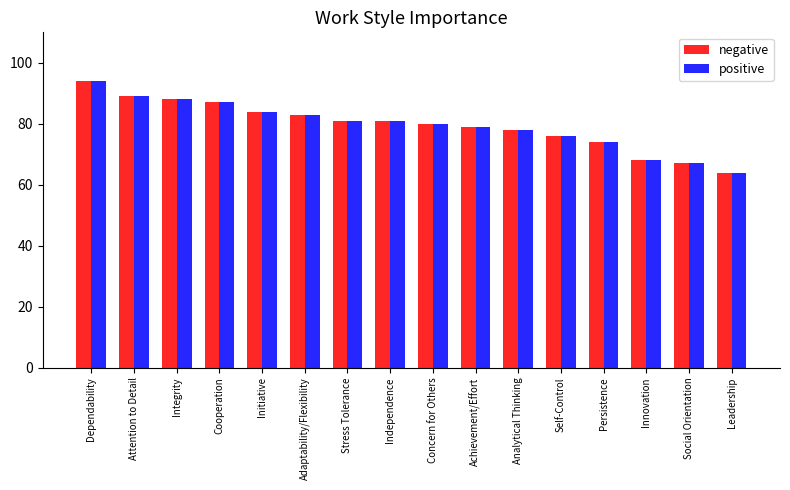

What are all the series names shown in the legend?

negative, positive